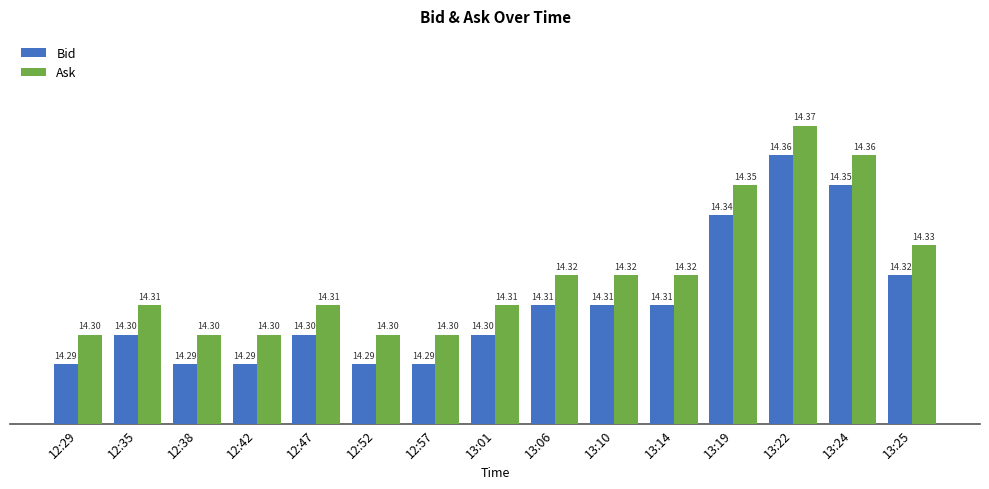

What is the sum of all Bid values?

214.7